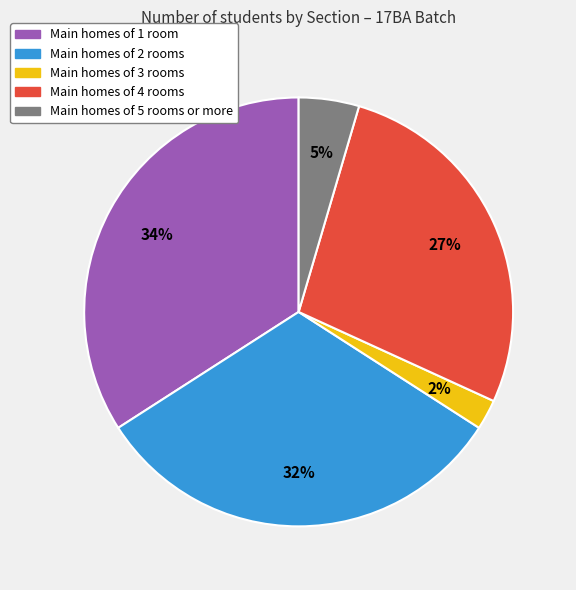

Does any single category account for the majority?

No